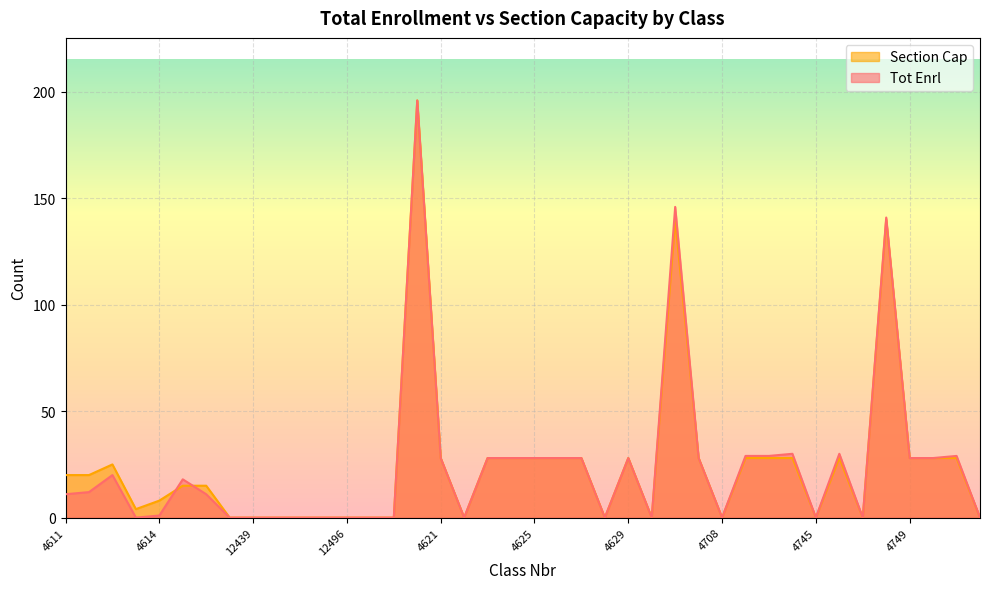

Where is the first local maximum for Tot Enrl?

4613